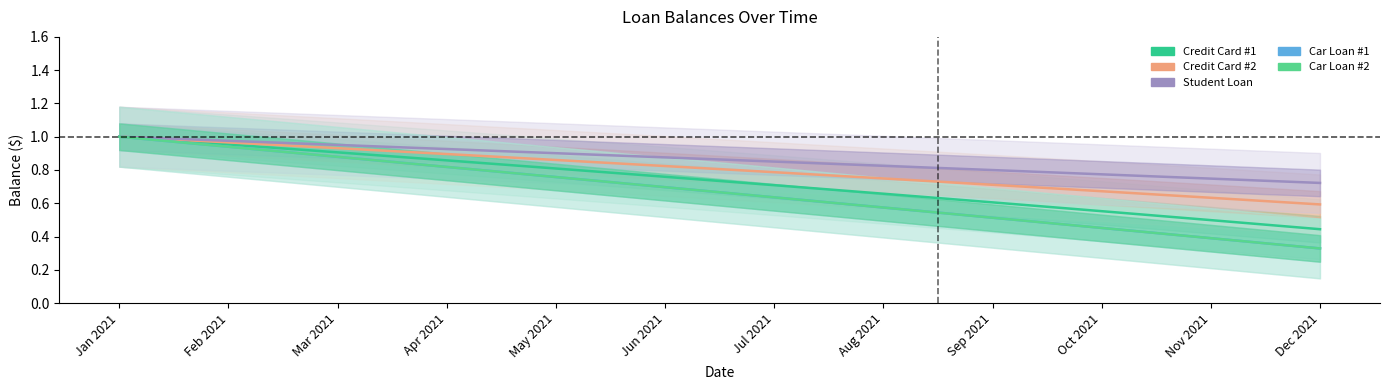

True or false: Car Loan #1 has more than 2 points higher than both neighbors.

False